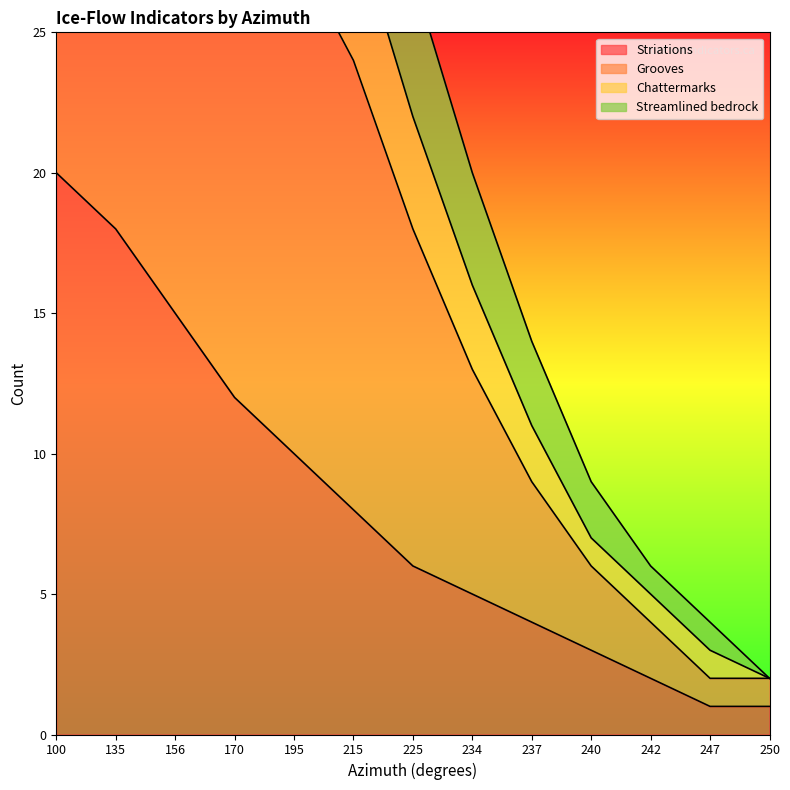

What is the value of the Chattermarks point at the 3rd from the left?

2